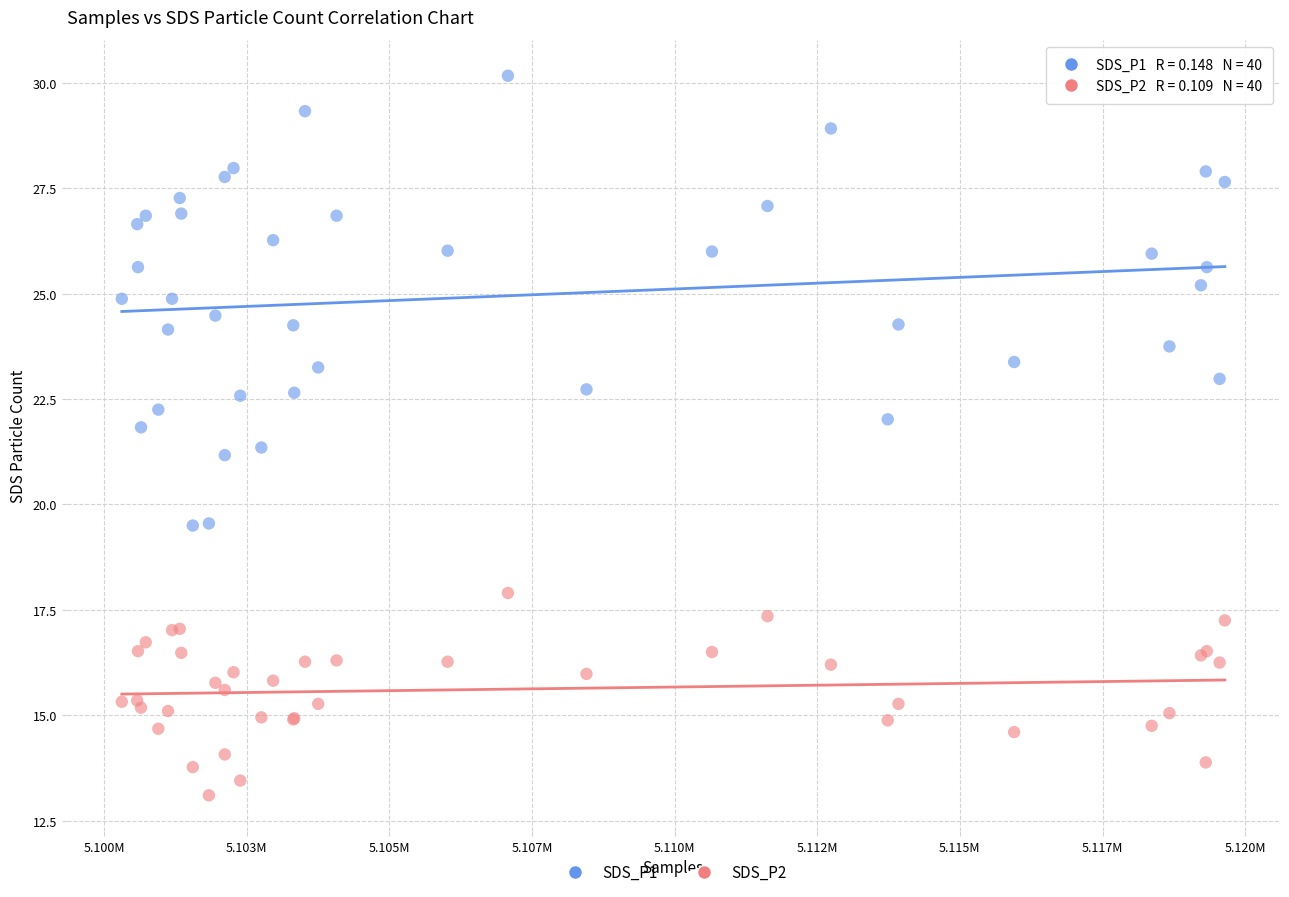

What is the X range (max minus min) for the scatter plot?

19332.0